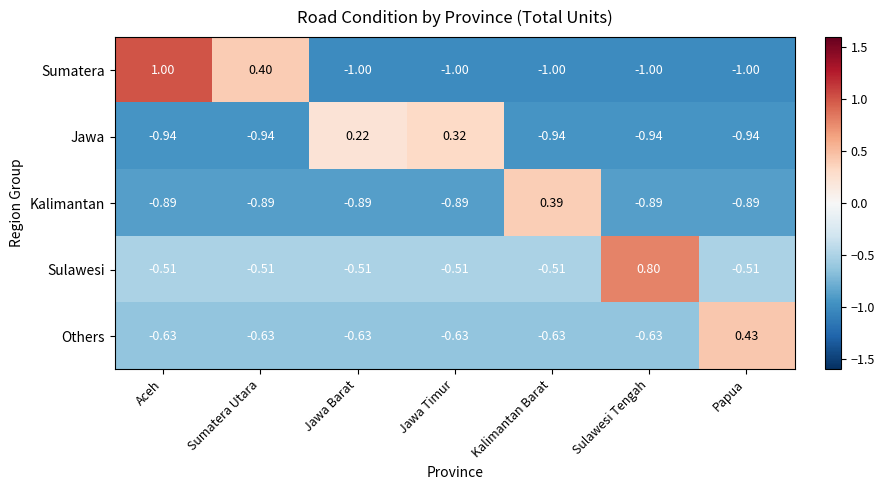

At which label does Jawa first exceed 0?

Jawa Barat